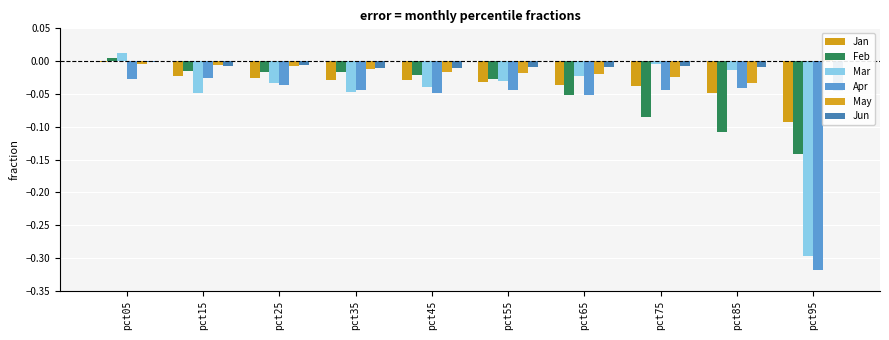

True or false: Feb has a value of -0.0 at pct55.

True